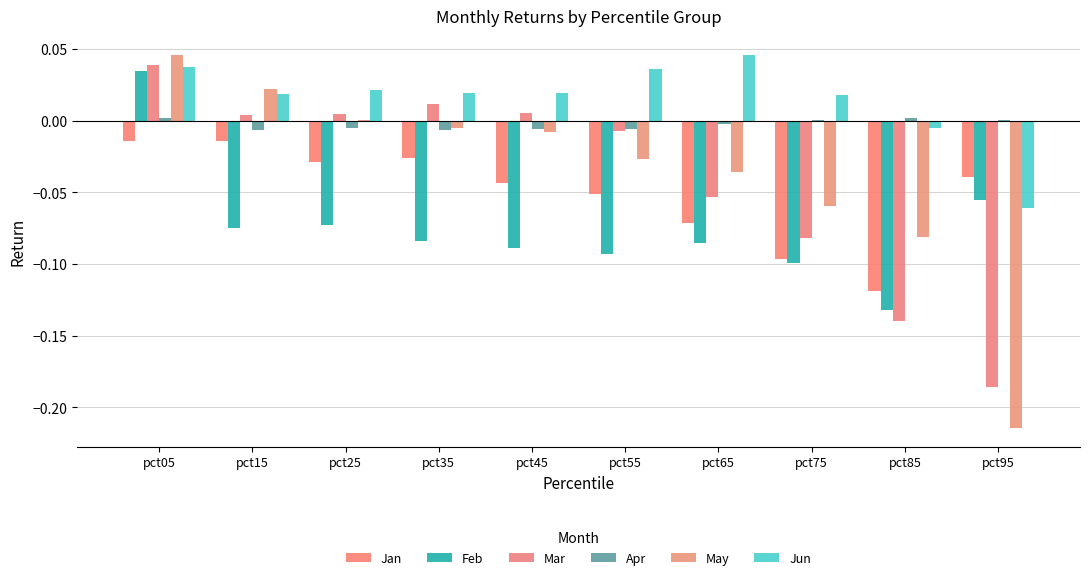

At how many categories does at least one series exceed 0?

10